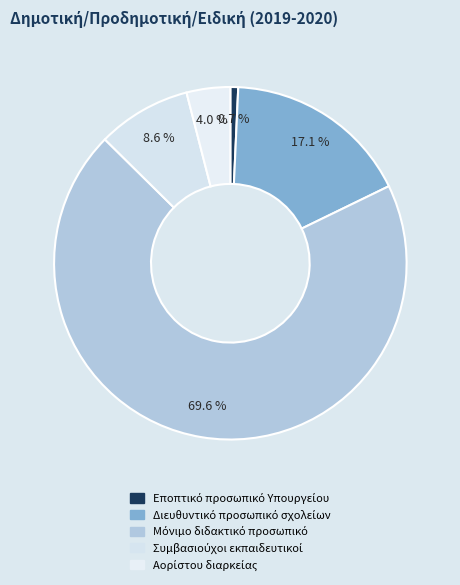

Which slice represents more than half of the pie?

Μόνιμο διδακτικό προσωπικό